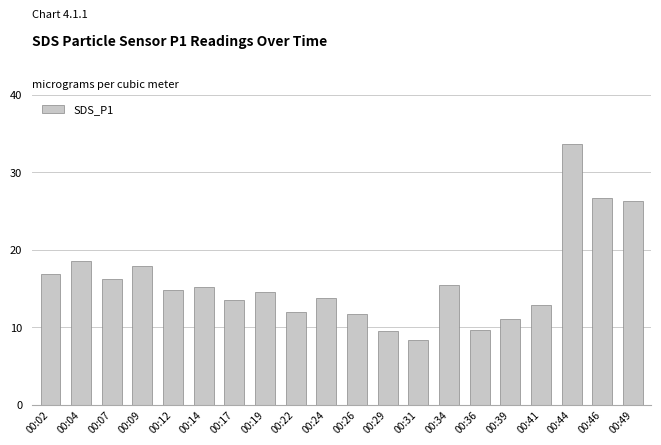

What is the greatest value displayed?

33.6